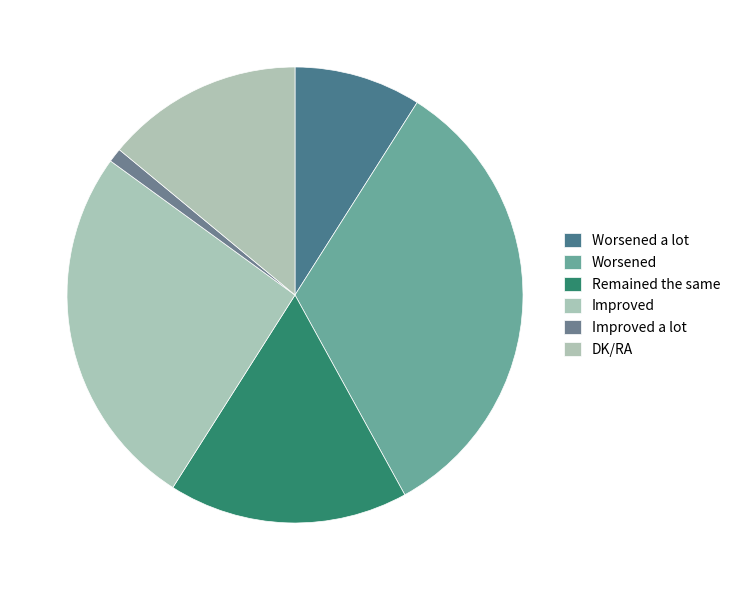

Which has a higher value, Worsened or Improved?

Worsened